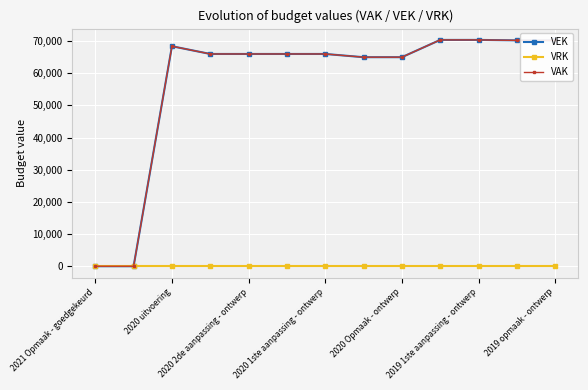

How many values in the VEK series are below 65996?

4